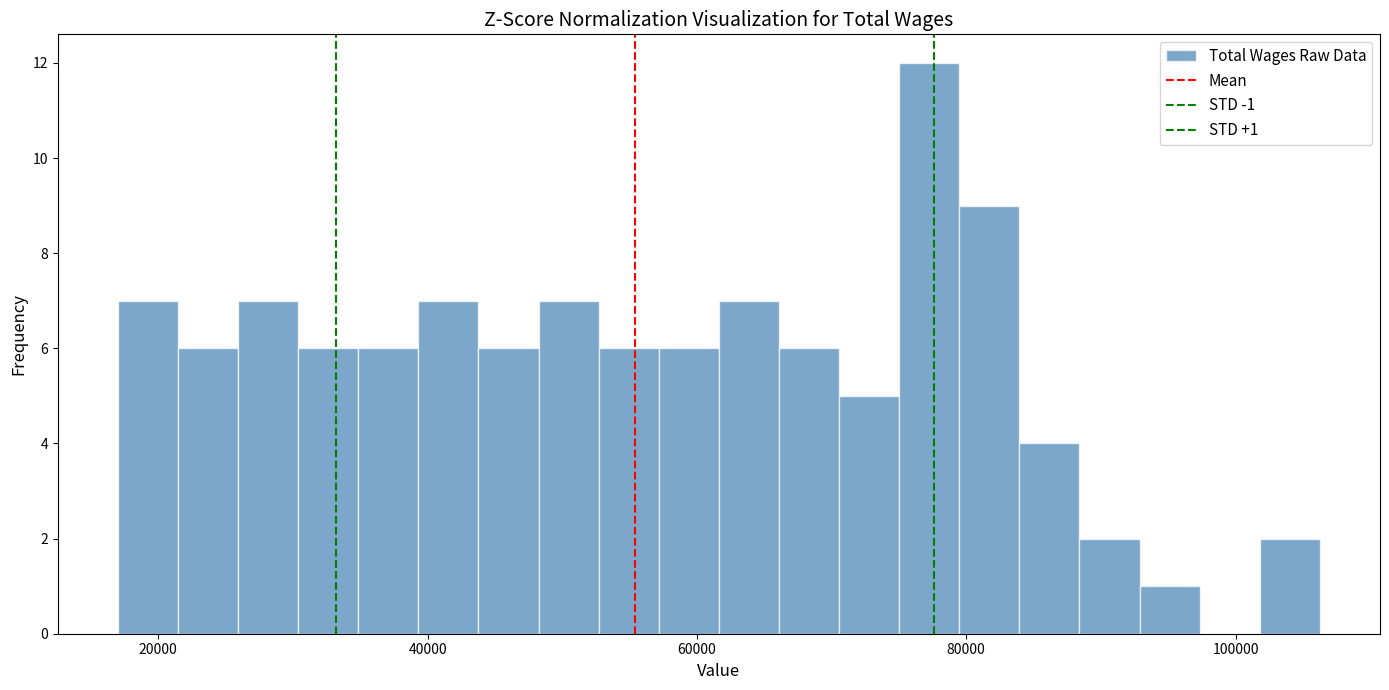

Read against the x-axis, roughly where is the centre of the tallest bar?

78000